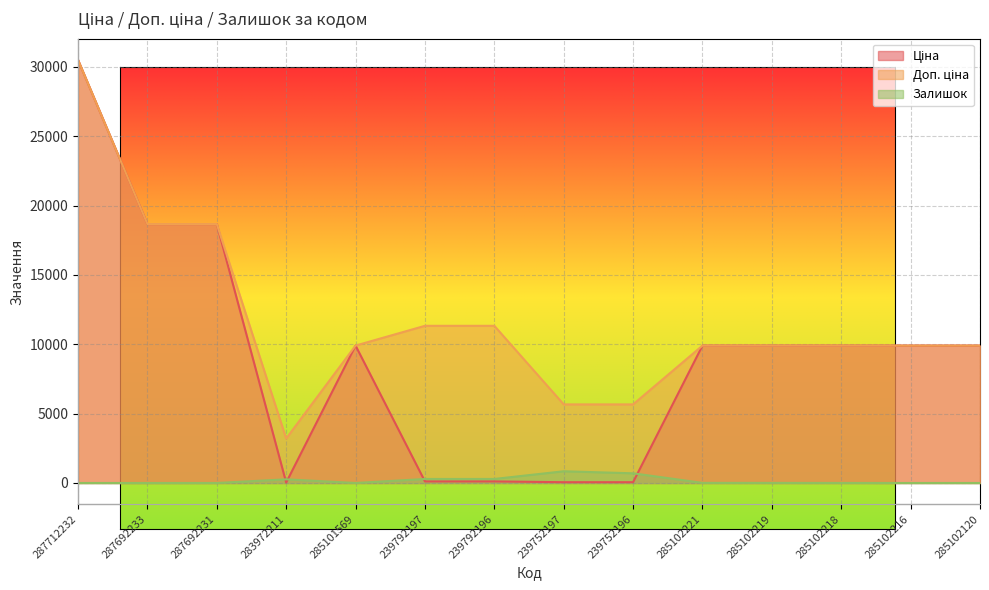

Is the value of Залишок at 285102221 greater than the value of Доп. ціна at 285101569?

No